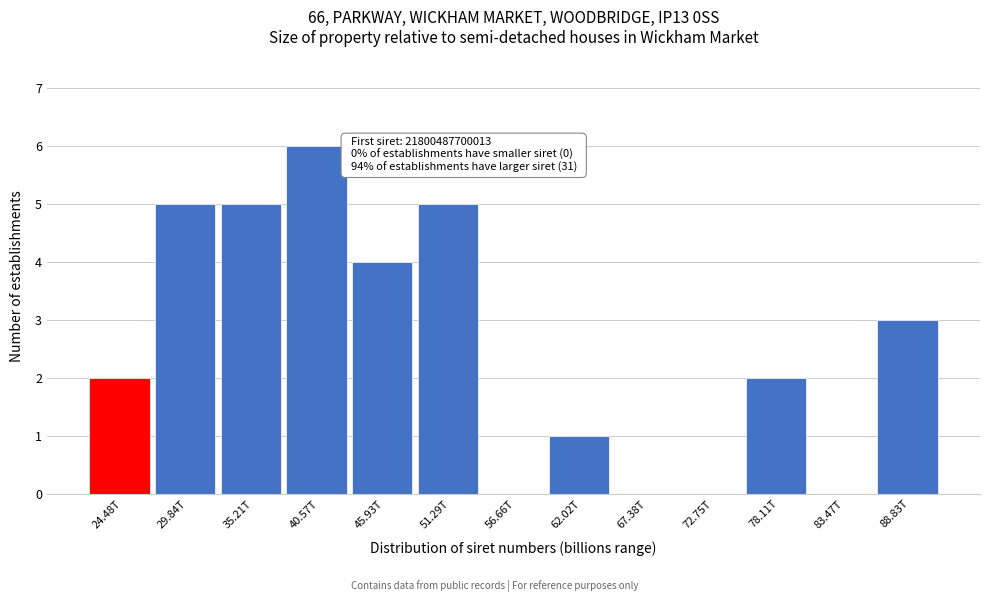

Reading left to right, list all the values displayed in this chart.

24.48T=2	29.84T=5	35.21T=5	40.57T=6	45.93T=4	51.29T=5	56.66T=0	62.02T=1	67.38T=0	72.75T=0	78.11T=2	83.47T=0	88.83T=3